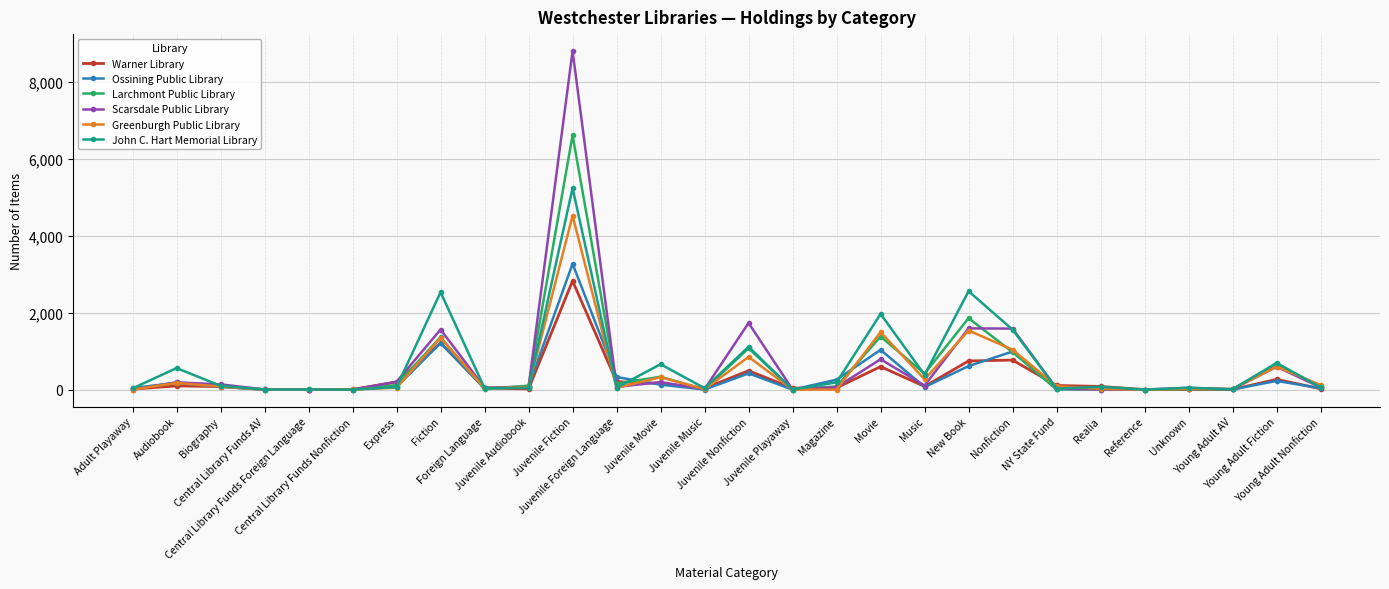

Does the chart display data point markers on the line(s)?

Yes